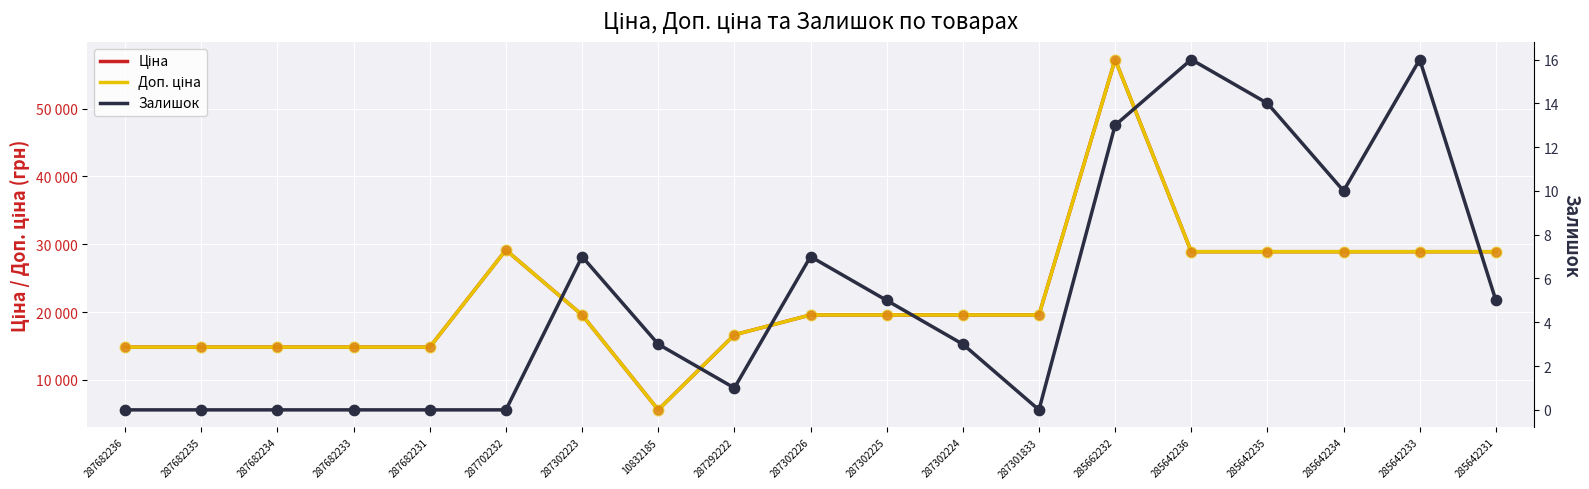

Which series has the largest total across all categories?

Ціна